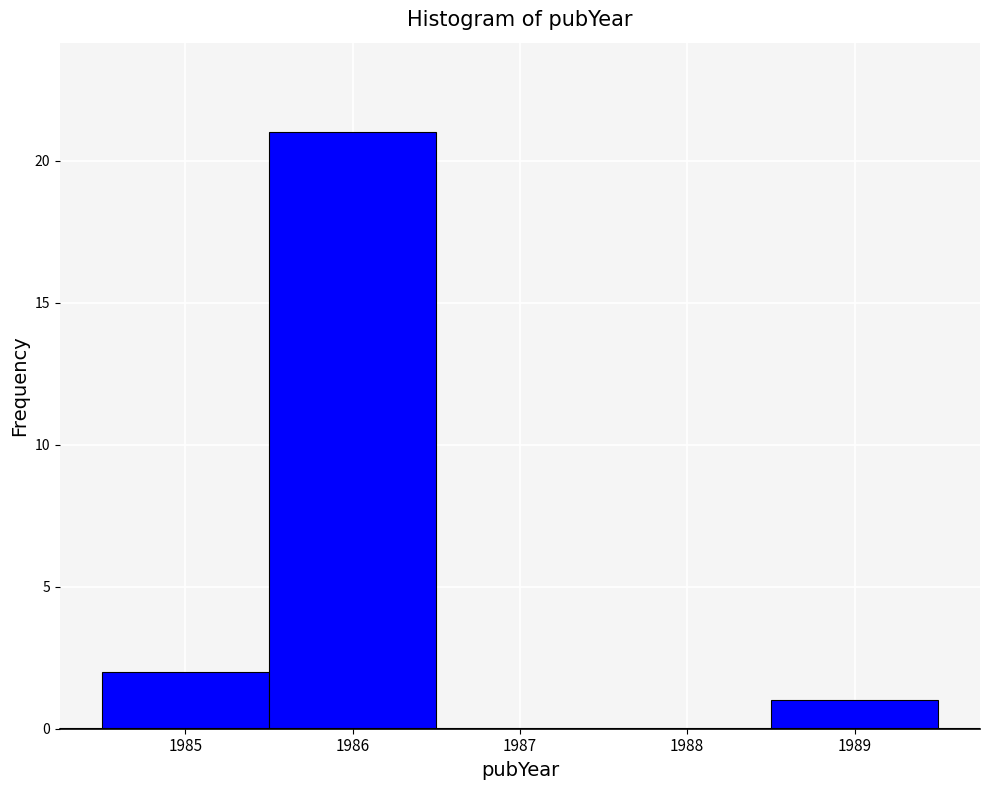

Reading left to right, list every bar in this chart as the range it spans on the x-axis followed by its height. The values are not printed on the chart, so give them approximately, as read against the axis.

1984.5 to 1985.5: 2
1985.5 to 1986.5: 21
1986.5 to 1987.5: 0
1987.5 to 1988.5: 0
1988.5 to 1989.5: 1